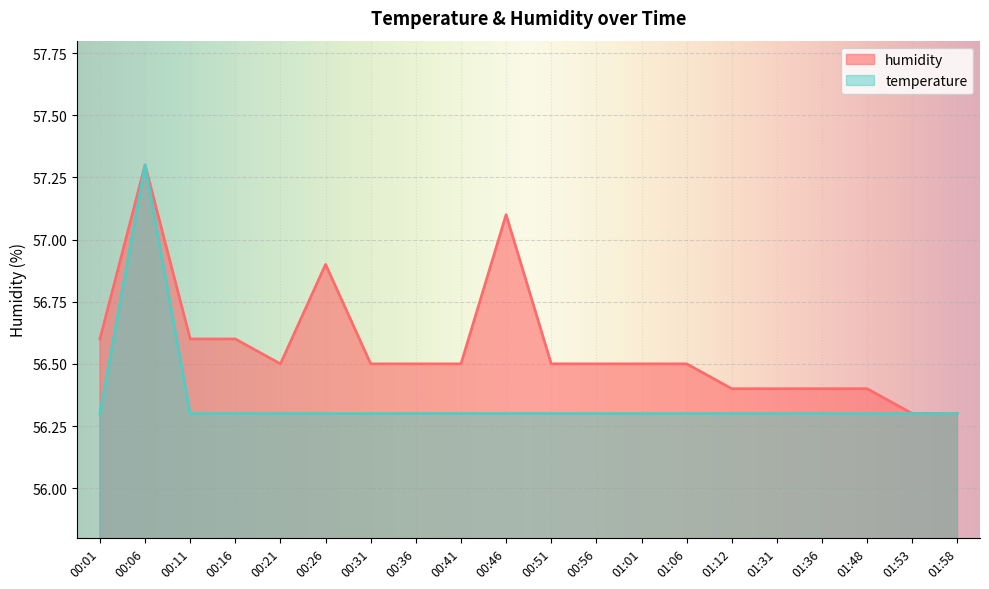

Which has a higher value, 01:01 or 01:06?

01:01